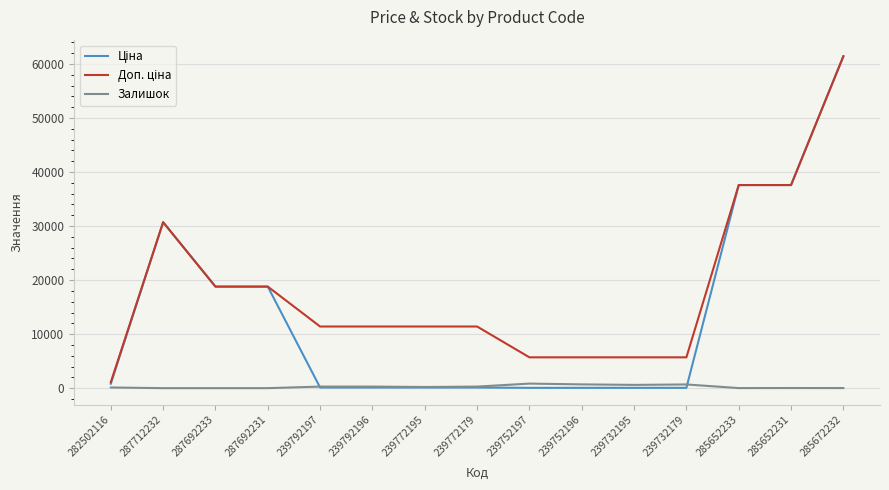

Which category has the highest value across all series?

285672232